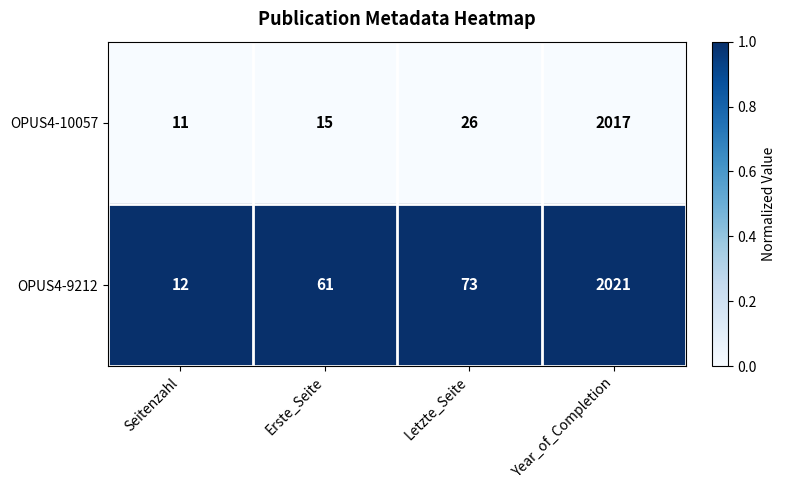

List the series in order of their overall mean, highest first.

OPUS4-9212, OPUS4-10057